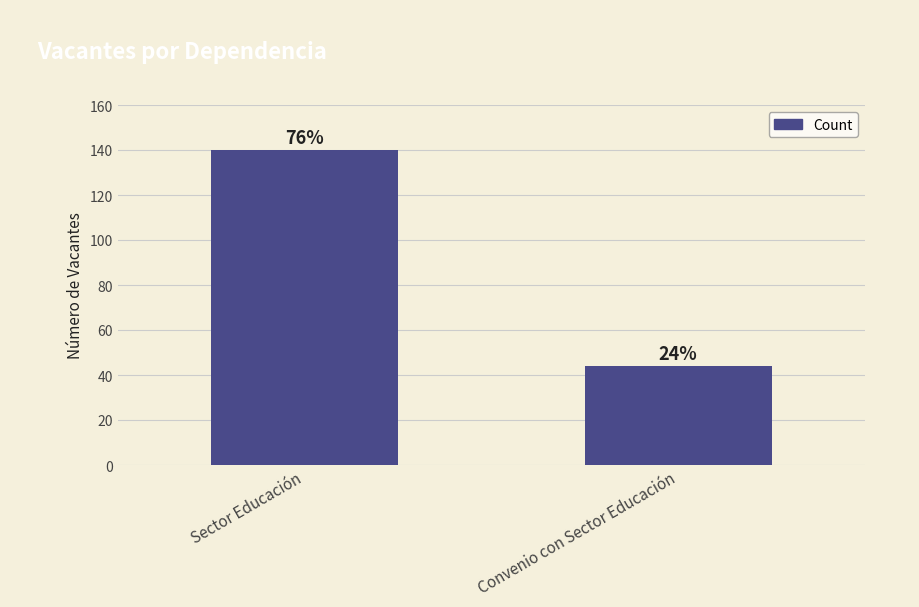

Reading left to right, list all the values displayed in this chart.

140	44